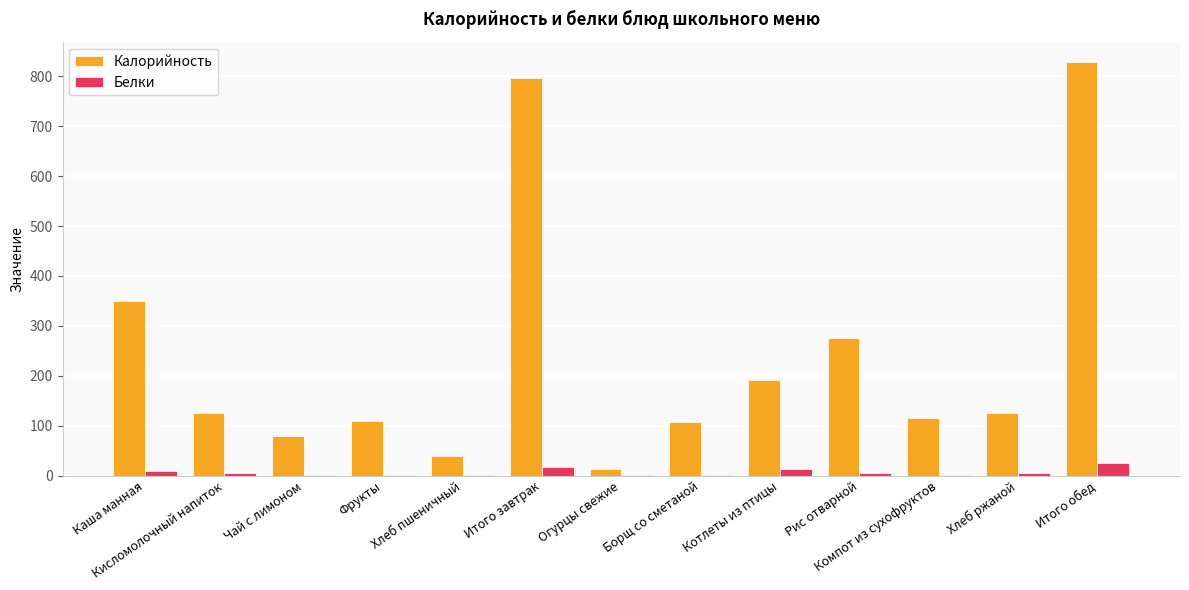

What value does the Калорийность series have at Фрукты?

109.0